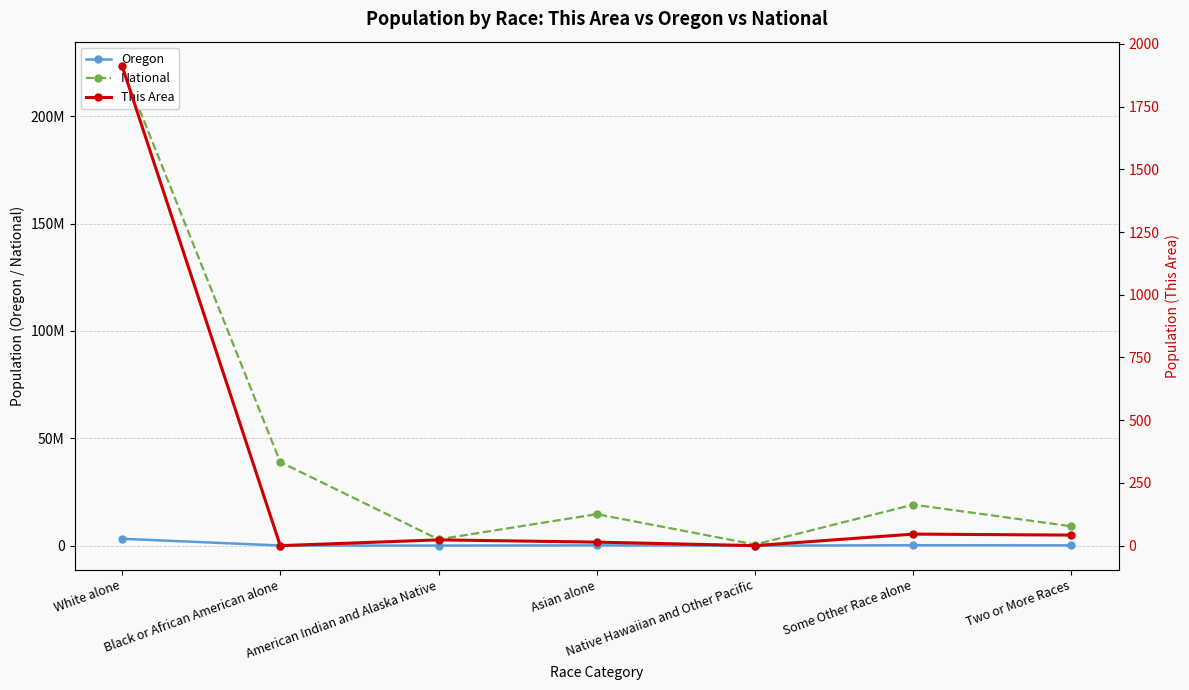

At which label does This Area reach its peak?

White alone